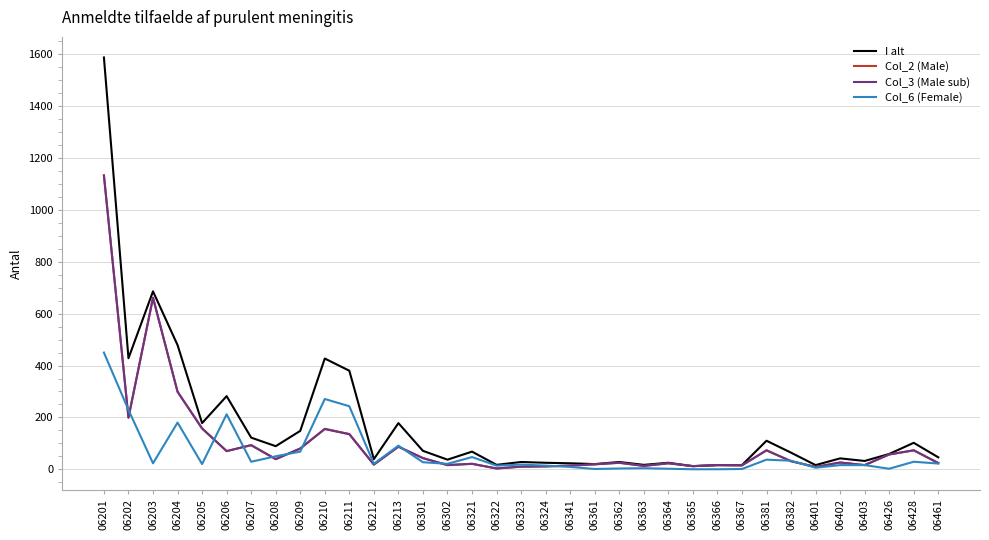

Which label corresponds to the largest value in the chart?

06201